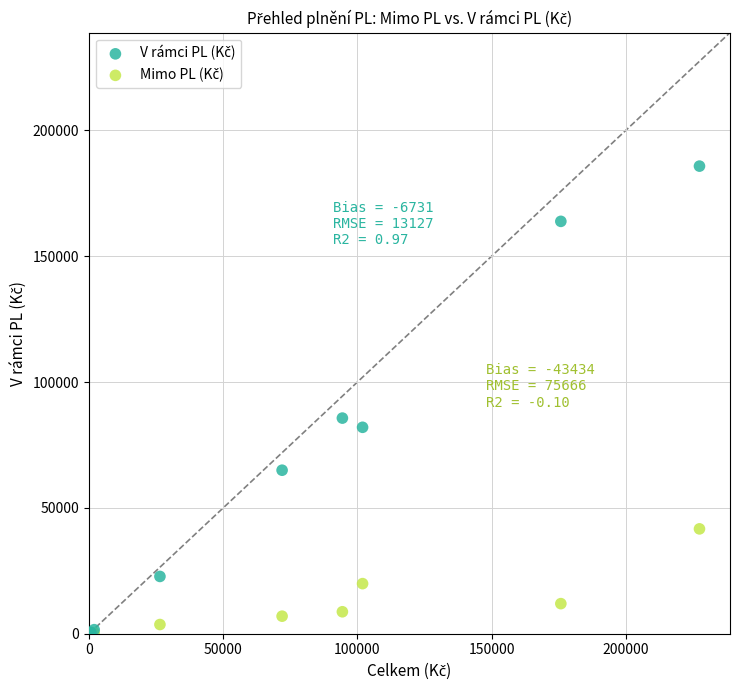

Across all series, what Y value is closest to 92885?

85664.2